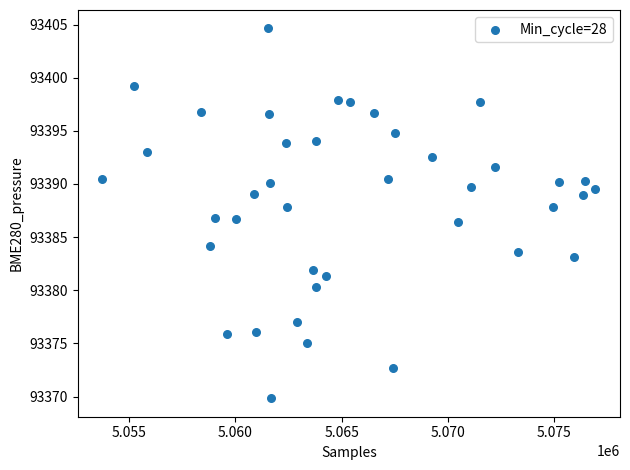

What is the range of X values (max minus min)?

23197.0